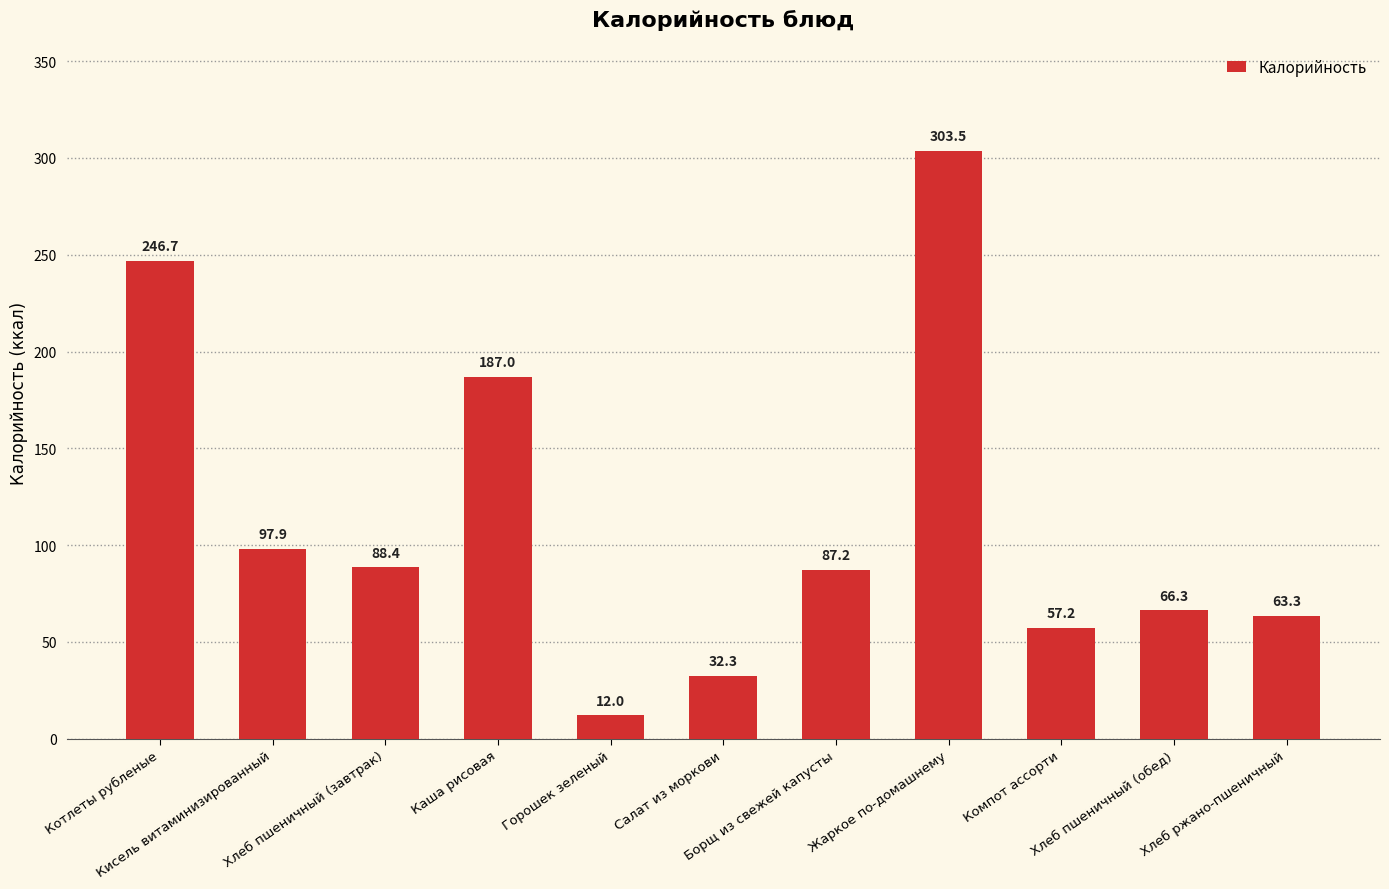

What is the value of the 2nd bar from the left?

97.9